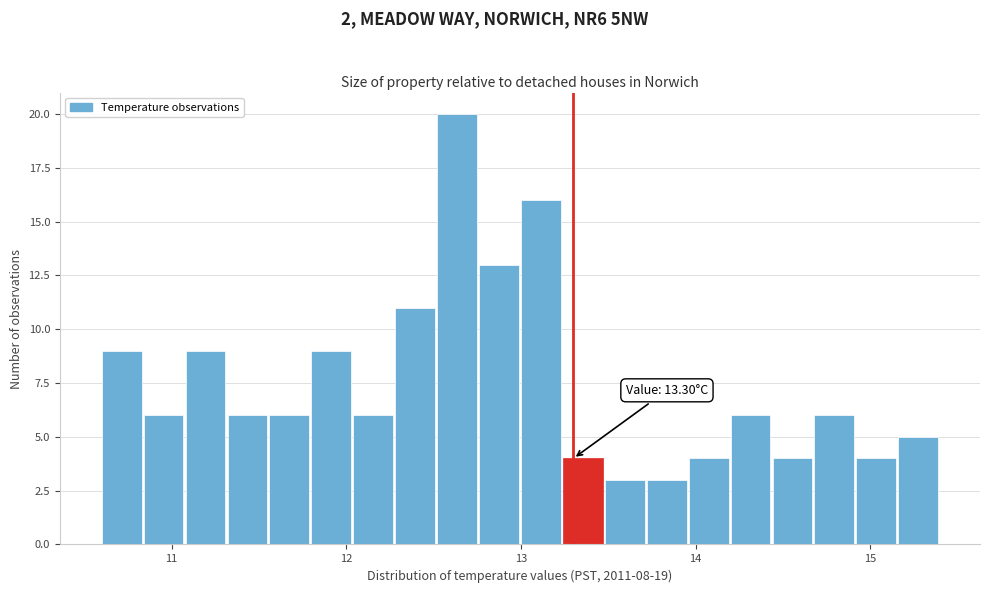

Around what value on the x-axis is the tallest bar? Give the approximate position of its centre, as read against the axis.

12.6